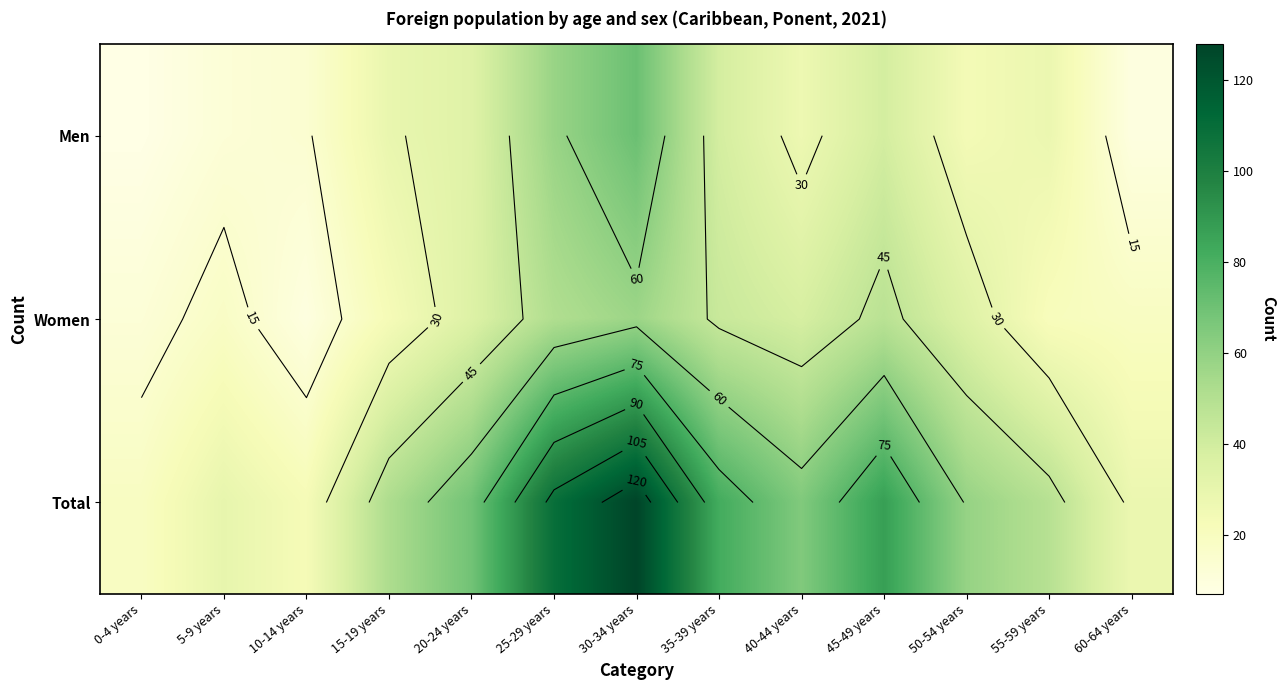

Is the value of Women at 45-49 years greater than the value of Men at 45-49 years?

Yes